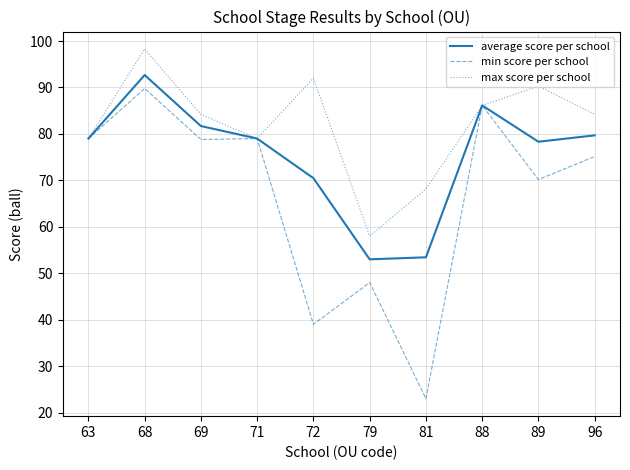

Which series has the largest total across all categories?

max score per school